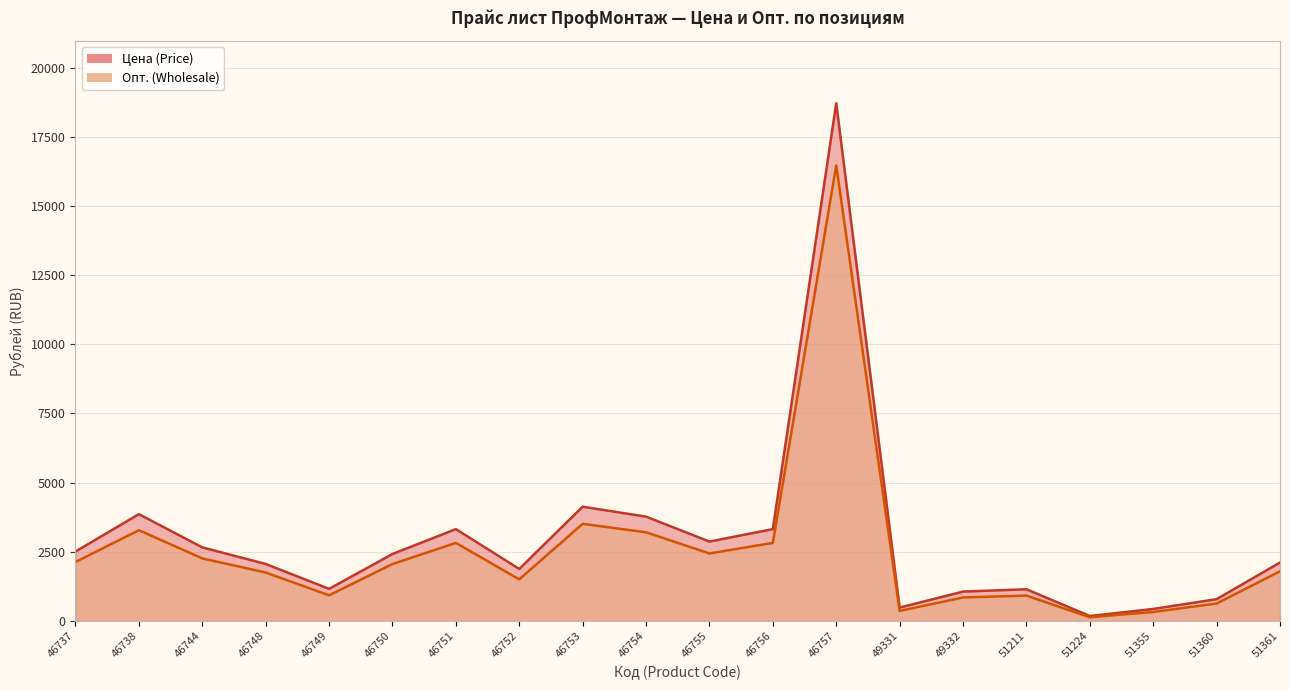

The Опт. (Wholesale) series shows 1230.8 at 49332. True or false?

False